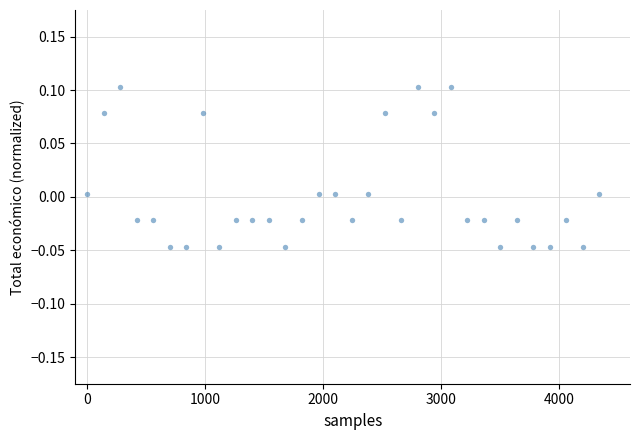

What is the range of X values (max minus min)?

4340.0